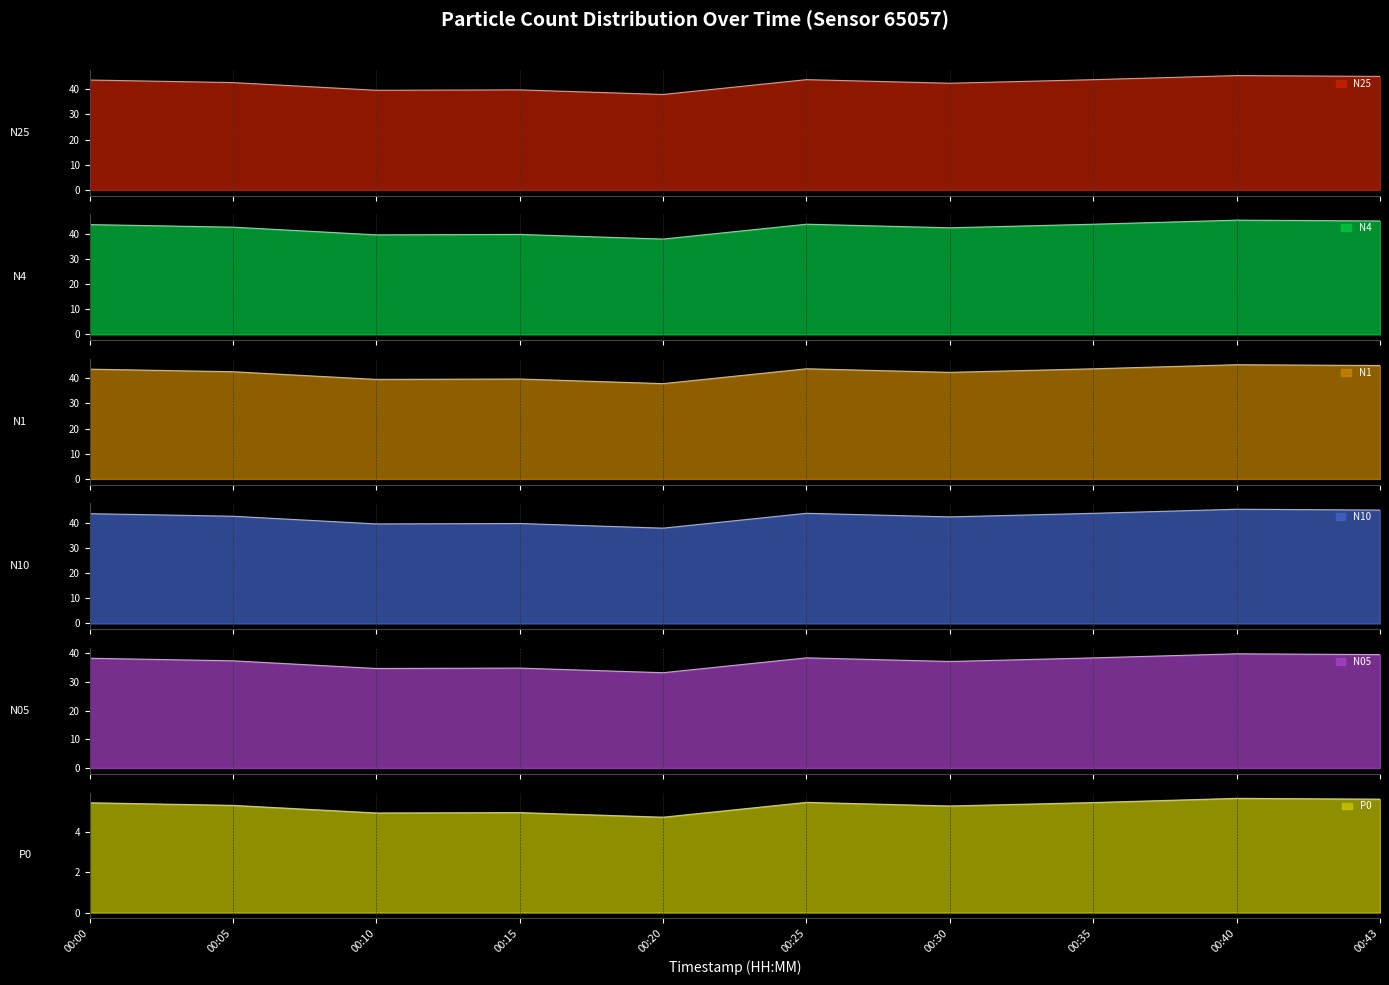

How many categories are shown in the chart?

10